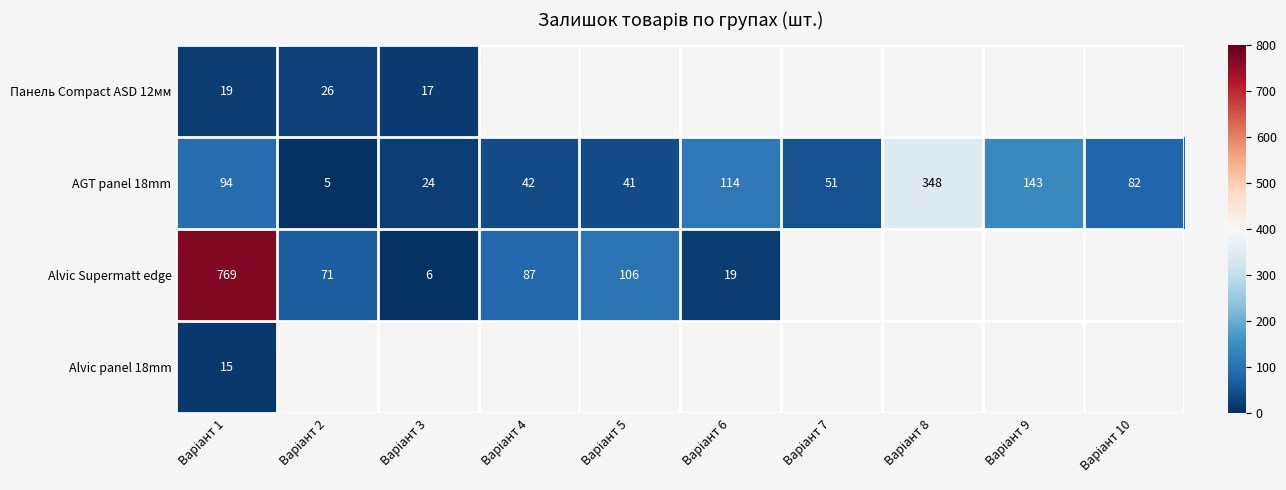

At how many categories does at least one series exceed 446?

1